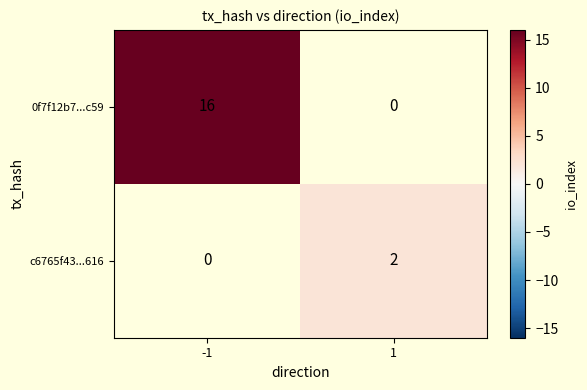

True or false: 0f7f12b7...c59 has a value of 21 at -1.

False